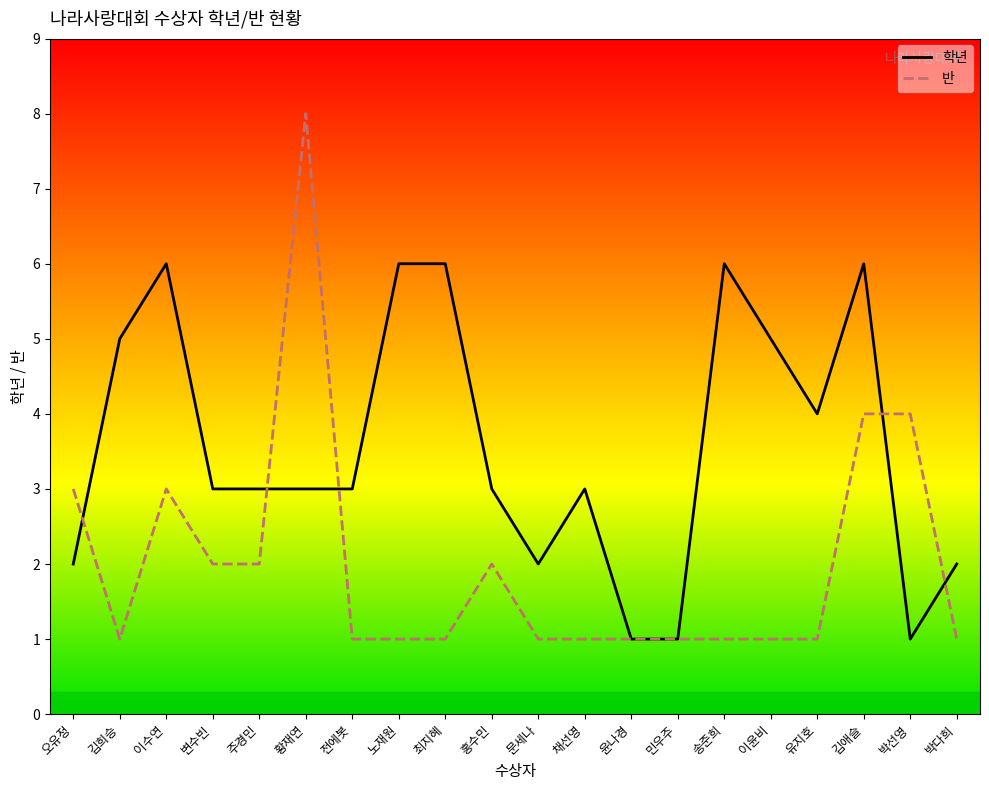

What is the total value across all series at 박다희?

3